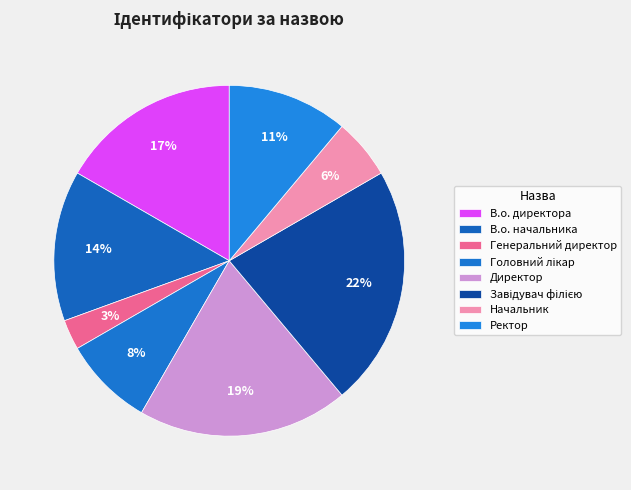

What percentage is the Ректор slice, to the nearest percent?

11%